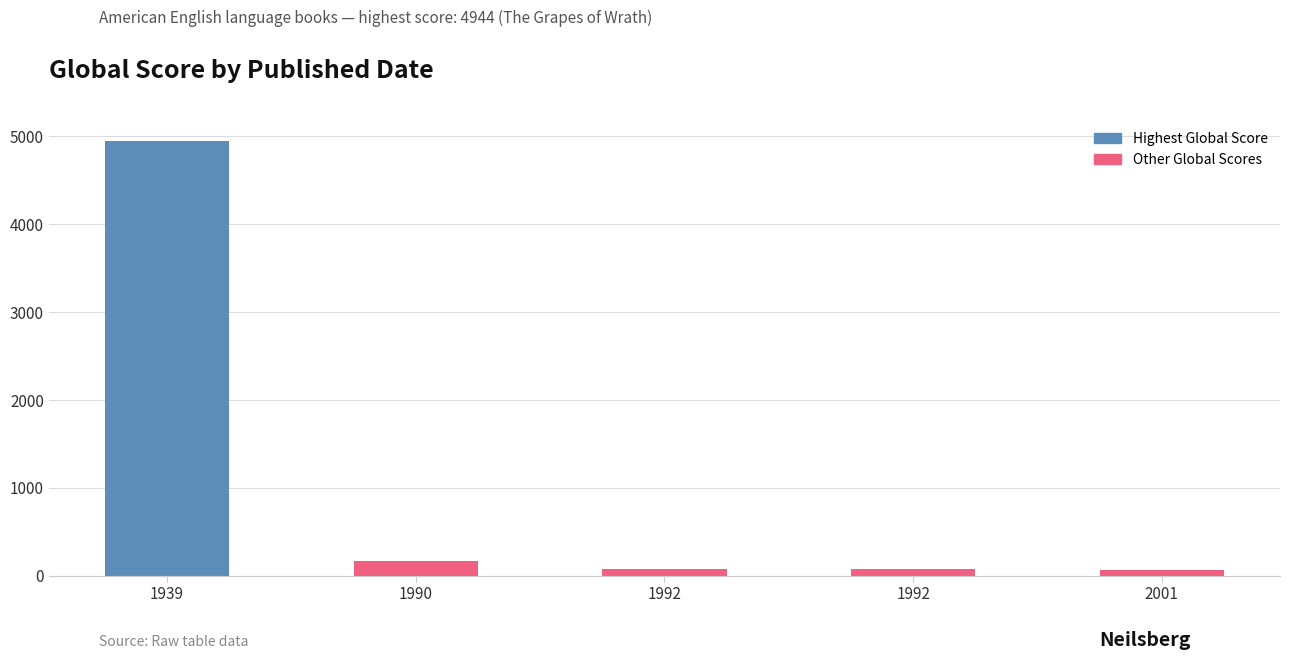

What is the sum of all values?

5317